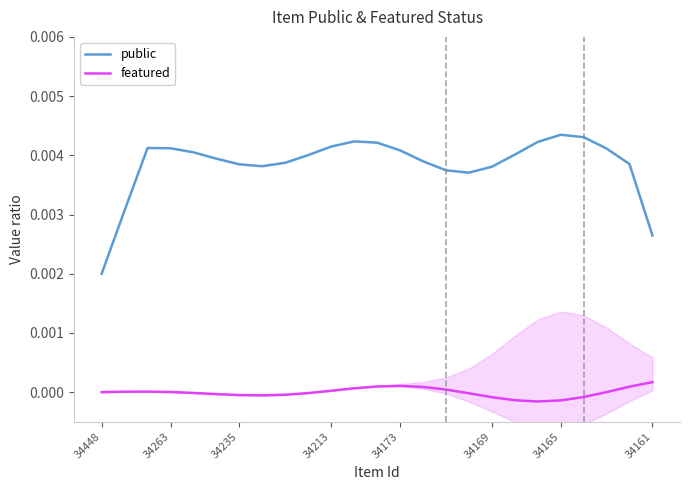

True or false: featured and public intersect in this chart.

False